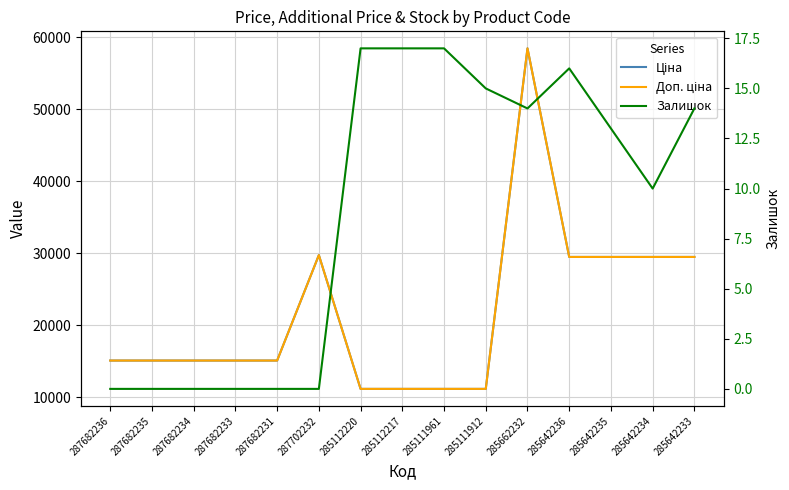

True or false: Залишок has more than 1 interior local peaks.

False